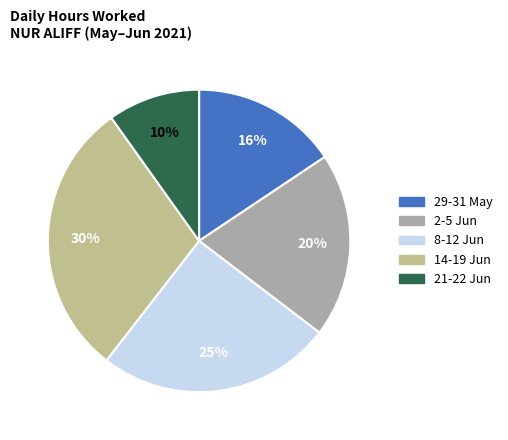

To the nearest percent, what is the difference between the largest and smallest slice percentages?

20%